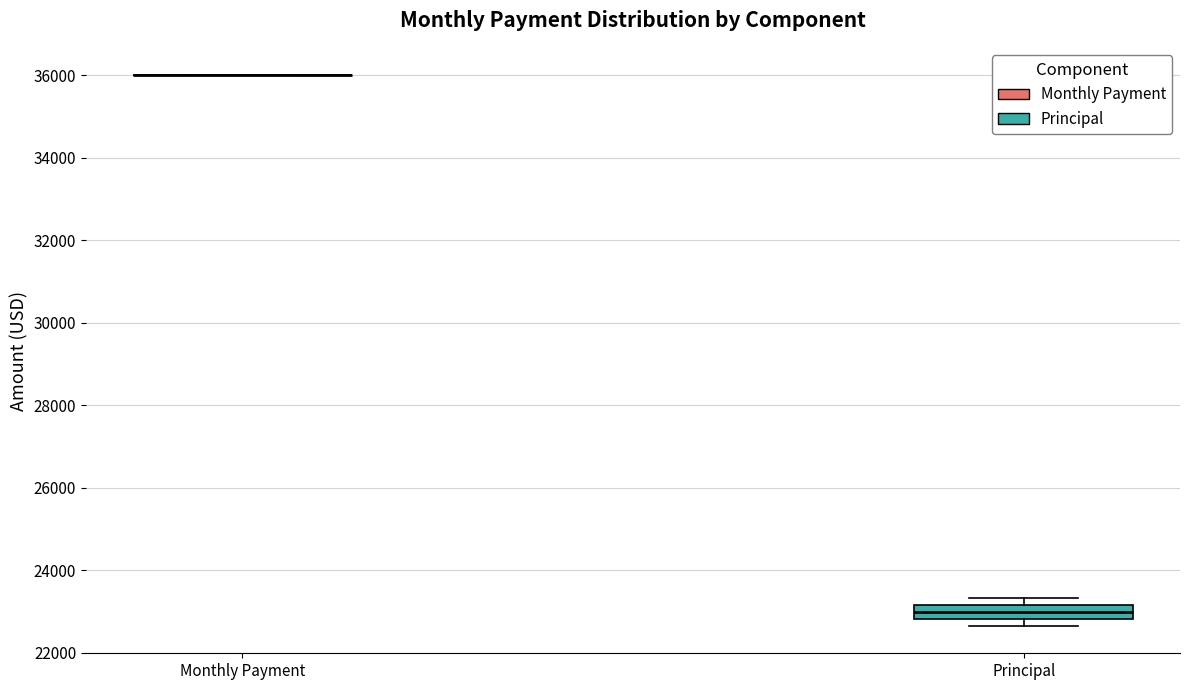

Which box is the tallest, from its lower edge to its upper edge?

Principal